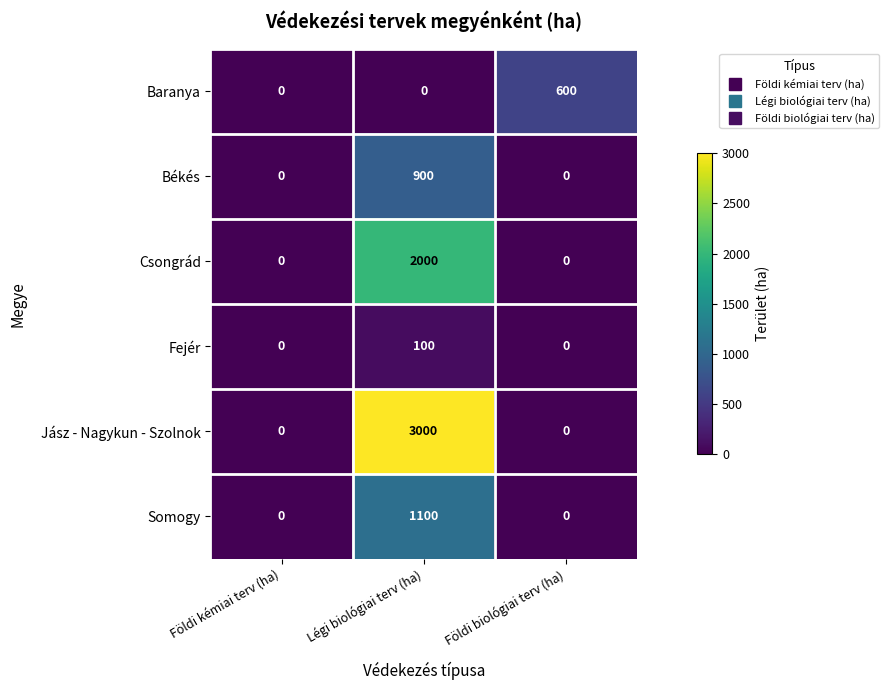

At how many categories does at least one series exceed 1481?

1